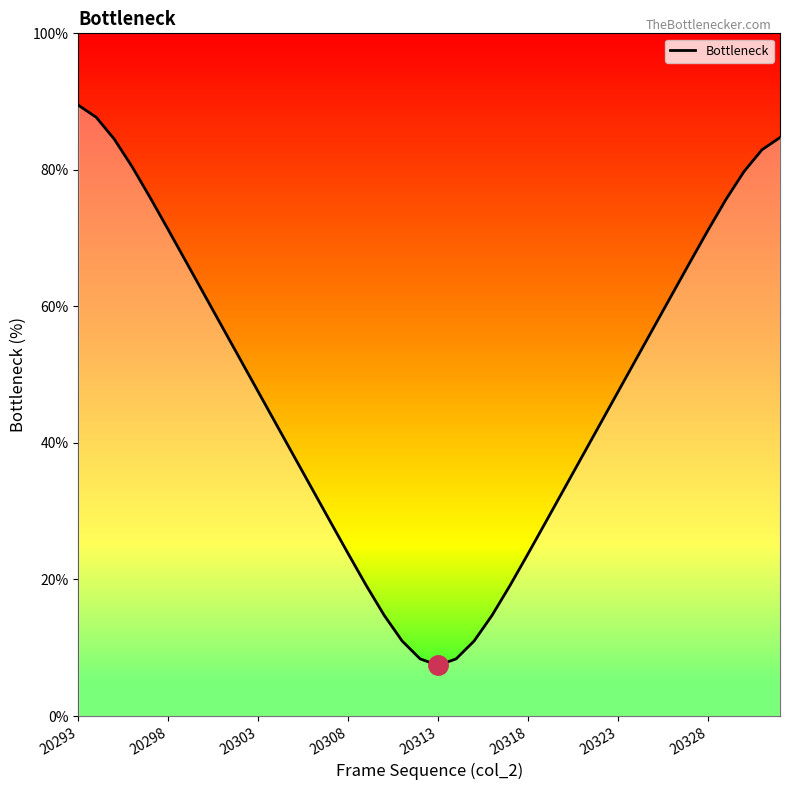

Does the chart display data point markers on the line(s)?

No